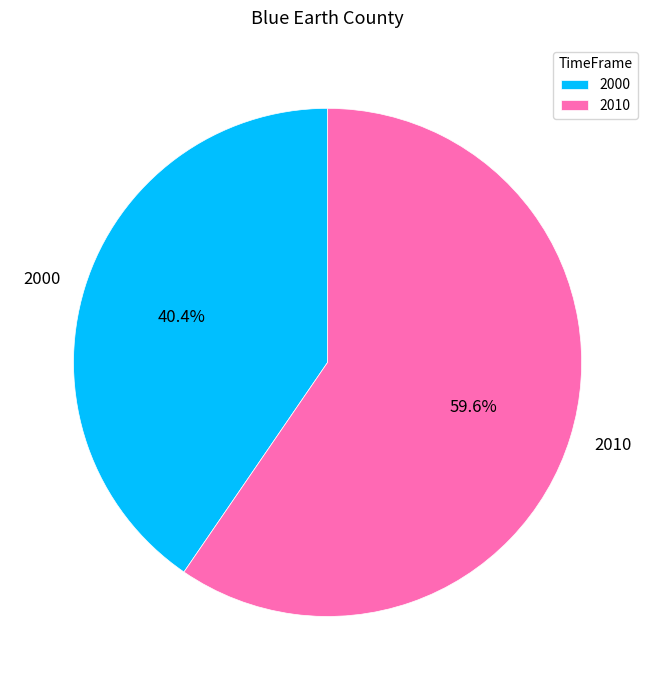

Which category accounts for the majority?

2010